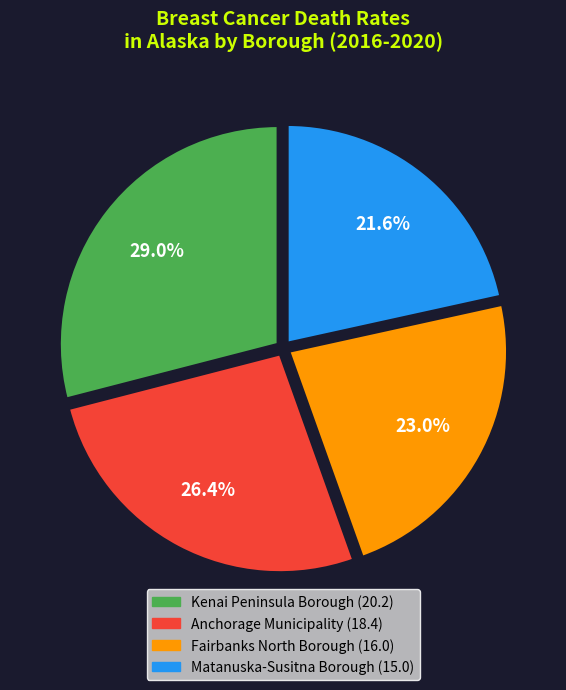

What is the ratio of the value at Matanuska-Susitna Borough to the value at Kenai Peninsula Borough?

0.7